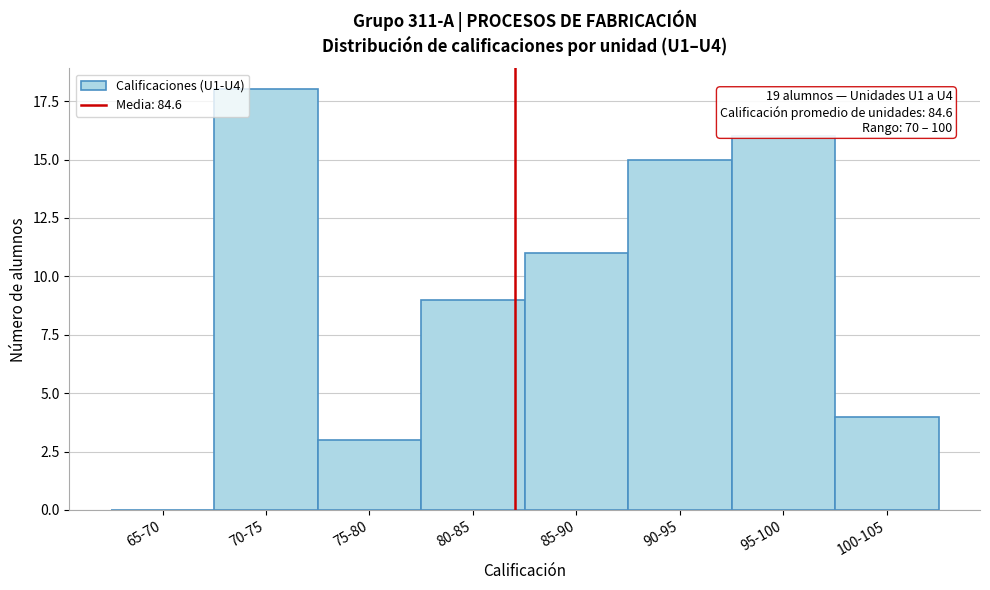

Reading left to right, what are all the values shown in this chart?

65-70=0	70-75=18	75-80=3	80-85=9	85-90=11	90-95=15	95-100=16	100-105=4